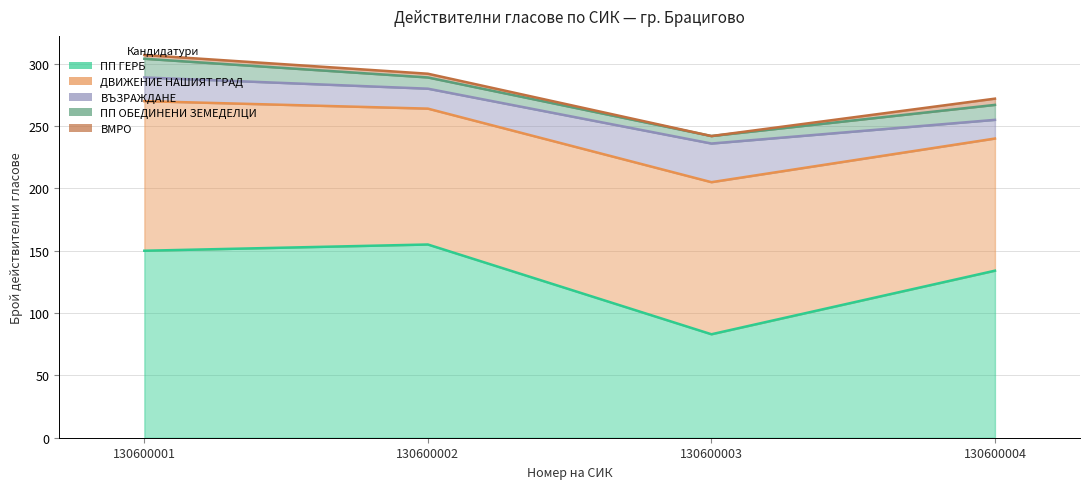

Reading left to right, list all the values displayed in this chart.

ПП ГЕРБ: 130600001=150	130600002=155	130600003=83	130600004=134
ДВИЖЕНИЕ НАШИЯТ ГРАД: 130600001=120	130600002=109	130600003=122	130600004=106
ВЪЗРАЖДАНЕ: 130600001=19	130600002=16	130600003=31	130600004=15
ПП ОБЕДИНЕНИ ЗЕМЕДЕЛЦИ: 130600001=15	130600002=9	130600003=6	130600004=12
ВМРО: 130600001=3	130600002=3	130600003=0	130600004=5